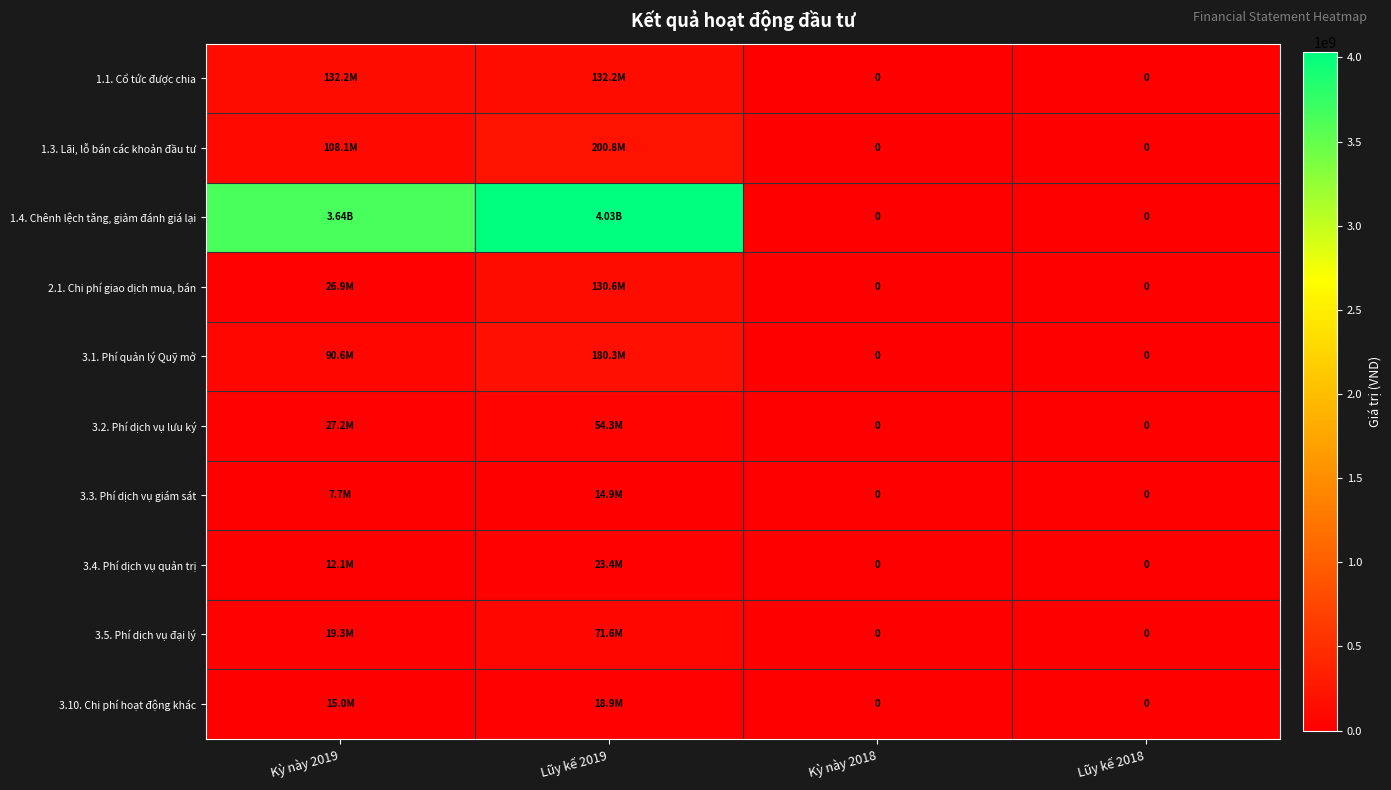

True or false: 3.3. Phí dịch vụ giám sát has a value of 8873216 at Kỳ này 2018.

False